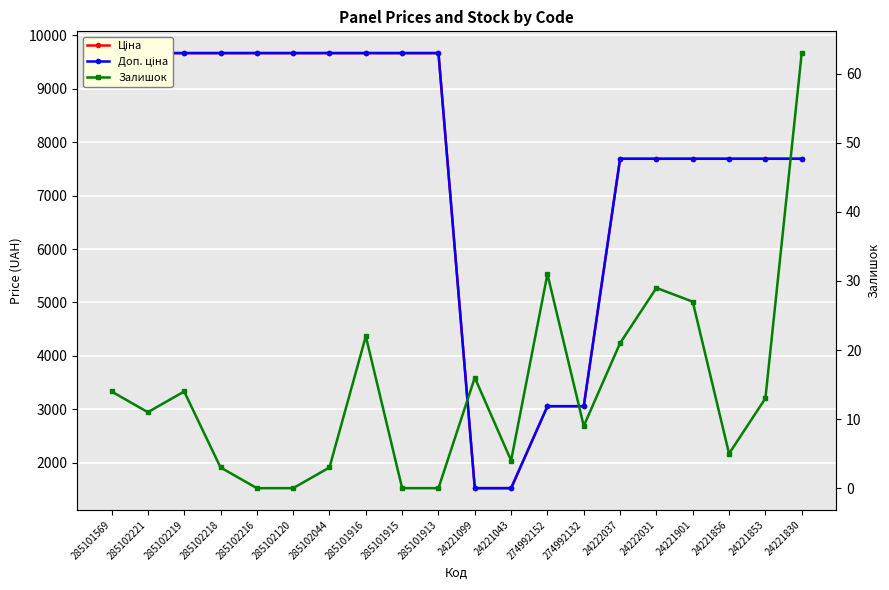

The Ціна series shows 5348.8 at 285102216. True or false?

False